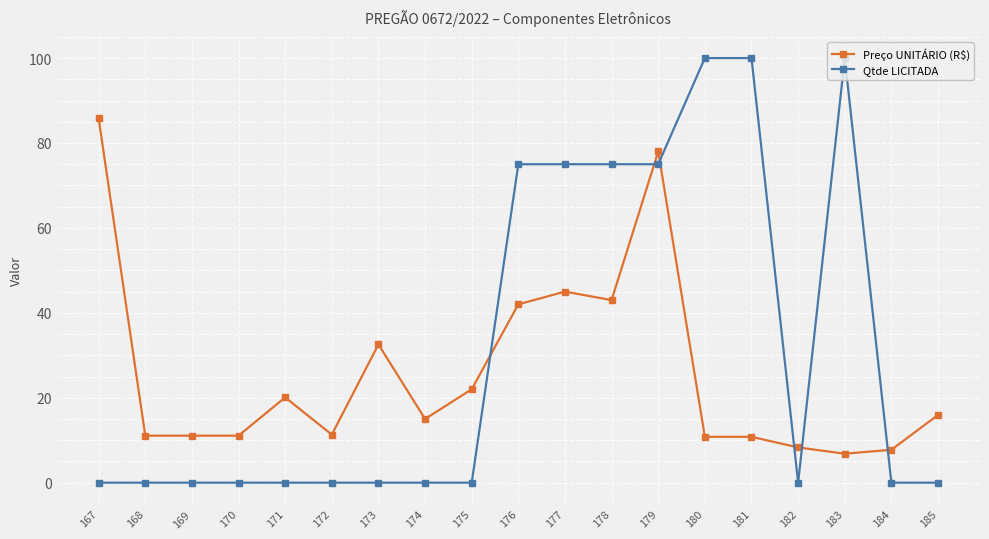

How many categories are shown in the chart?

19